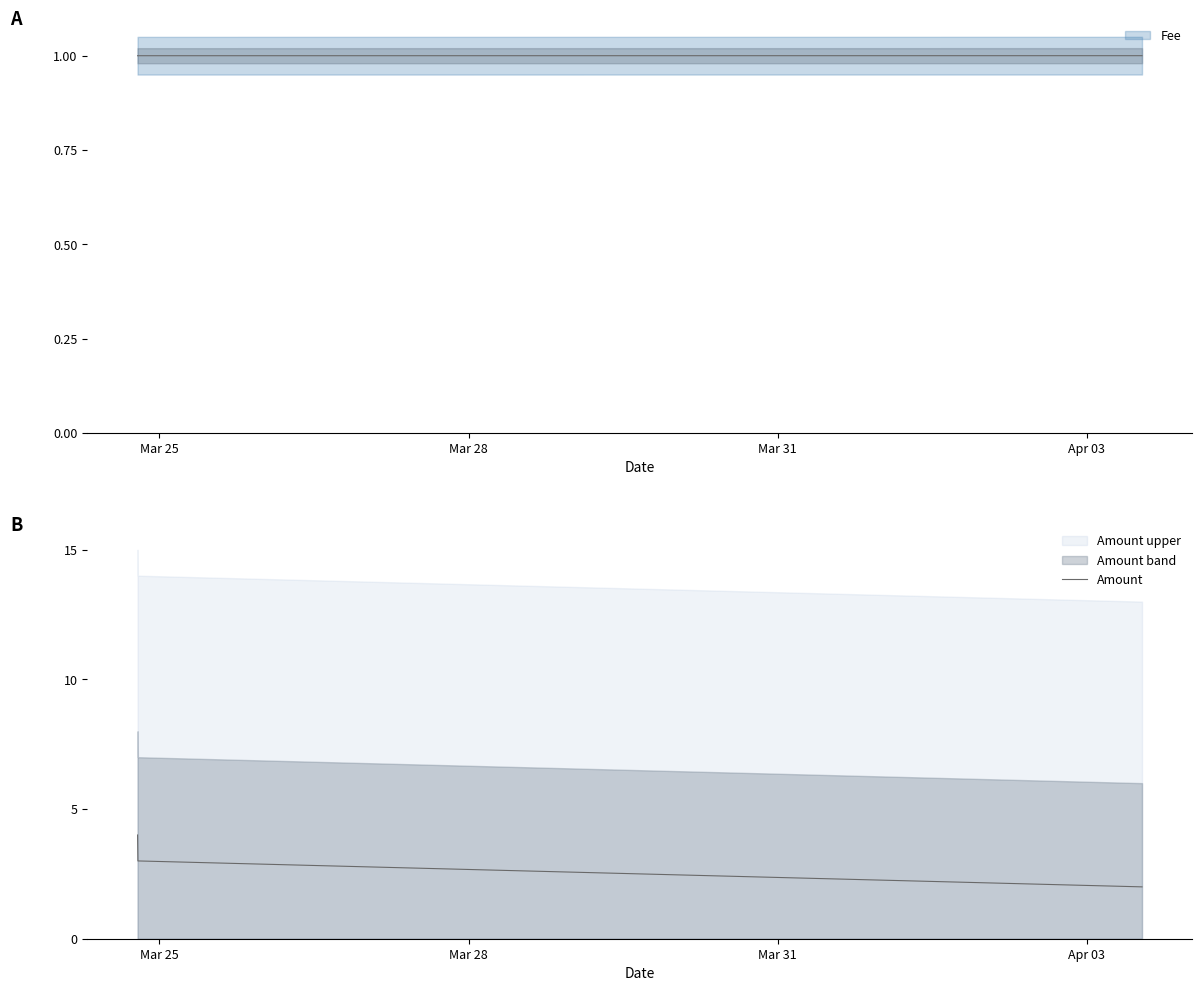

How many categories are shown in the chart?

3